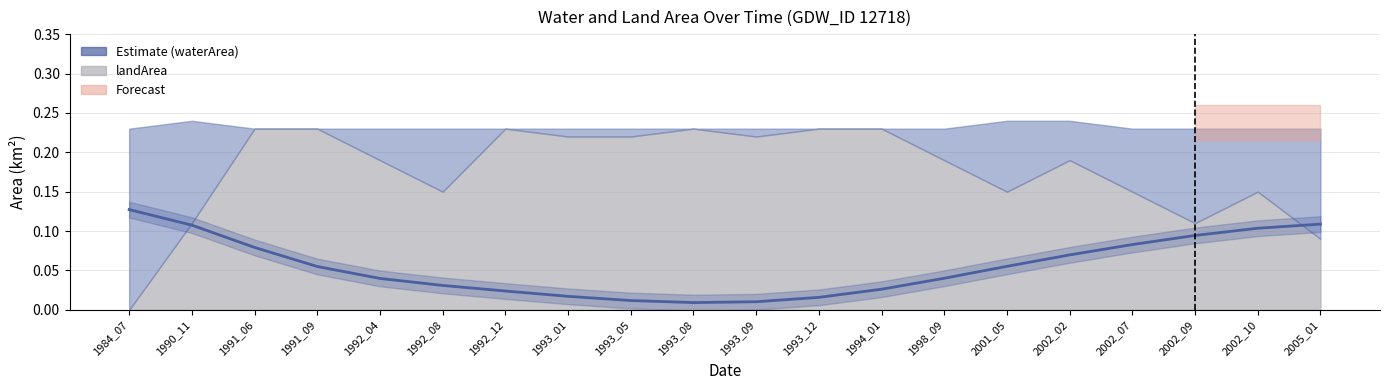

Rank the categories by value from highest to lowest.

1984_07, 2005_01, 1990_11, 2002_10, 2002_09, 2002_07, 1991_06, 2002_02, 2001_05, 1991_09, 1998_09, 1992_04, 1992_08, 1994_01, 1992_12, 1993_01, 1993_12, 1993_05, 1993_09, 1993_08